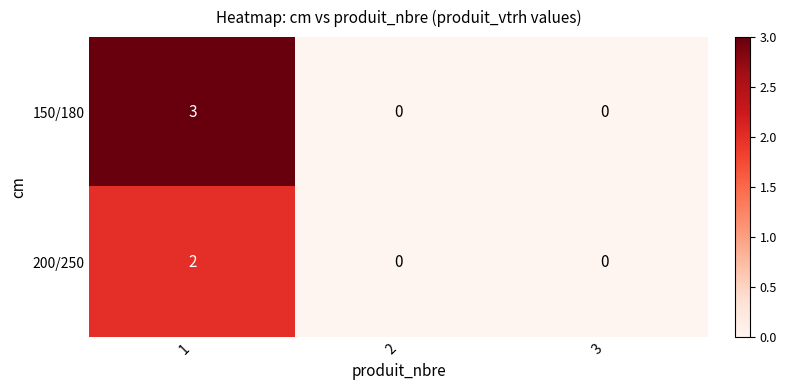

Which series has the widest spread of values?

150/180